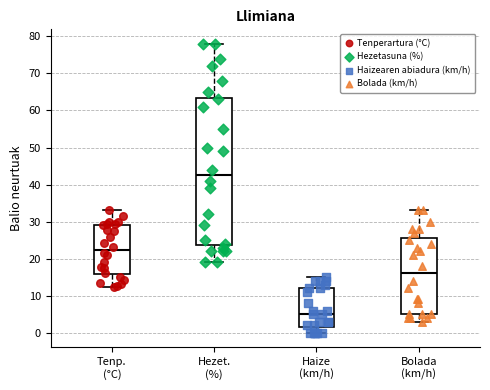

Where is the upper edge of the box for Bolada (km/h) on the y-axis? The values are not printed on the chart, so give them approximately, as read against the axis.

26